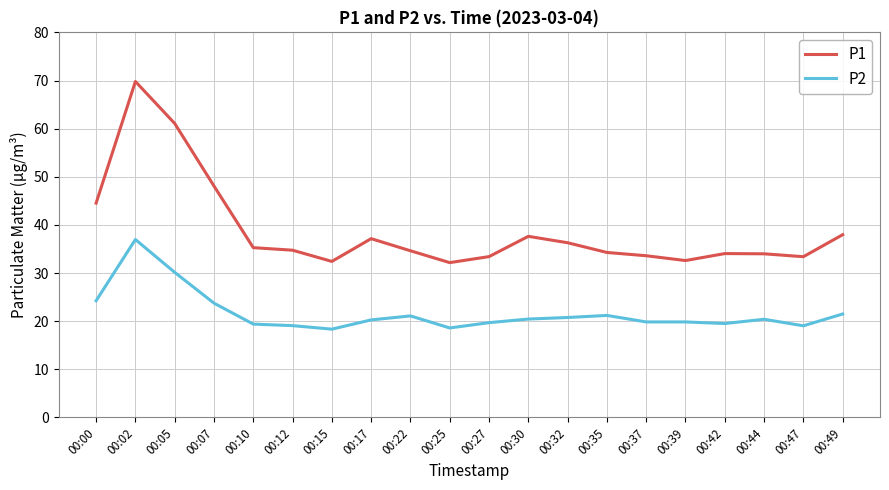

Count the number of data series in this chart.

2